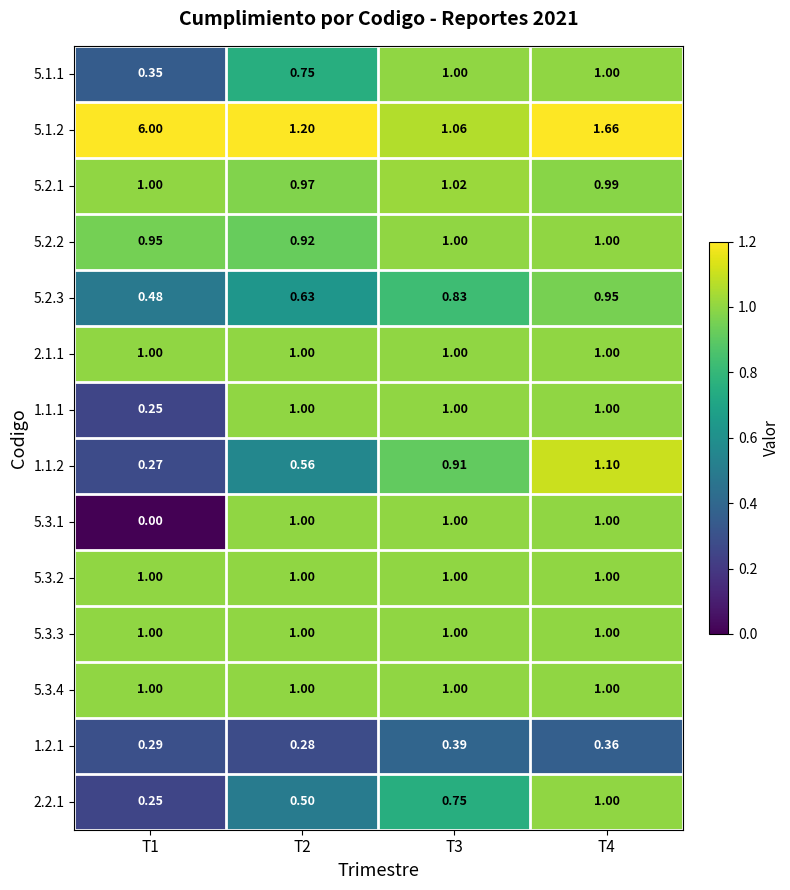

Is the value of 5.3.2 at T4 greater than the value of 1.2.1 at T1?

Yes